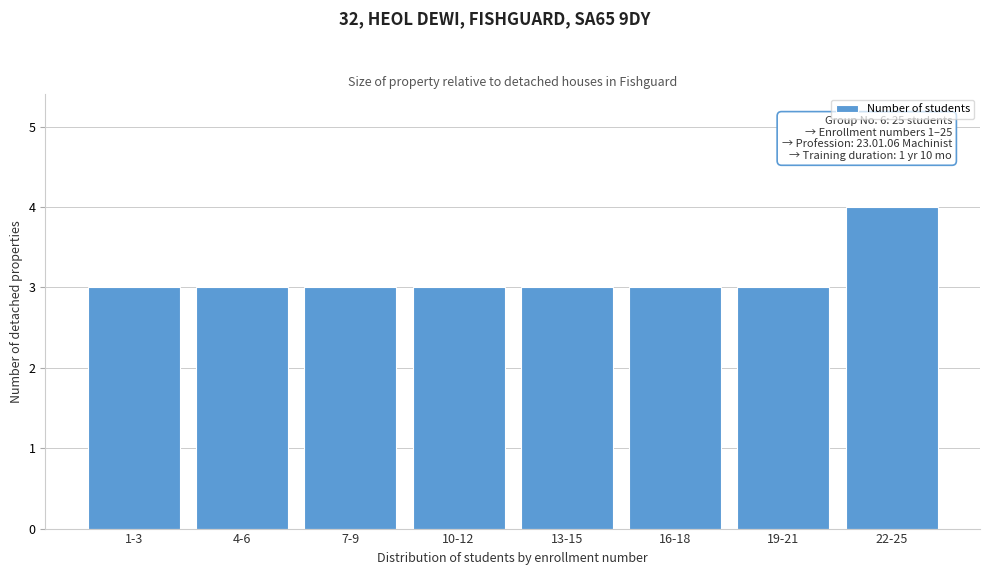

Reading left to right, extract all data points from this chart.

3	3	3	3	3	3	3	4